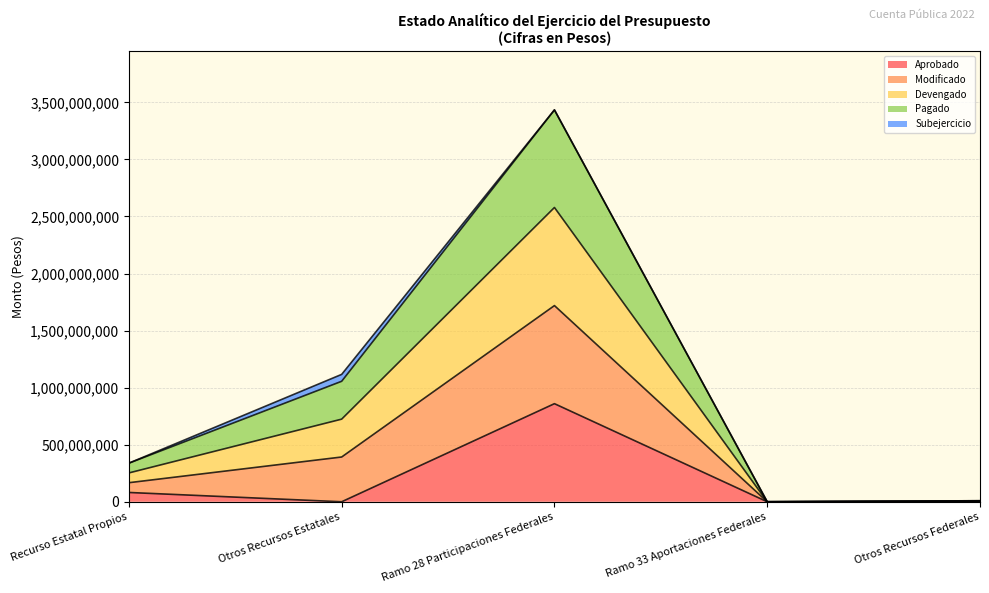

At which category is the sum across all series the highest?

Ramo 28 Participaciones Federales